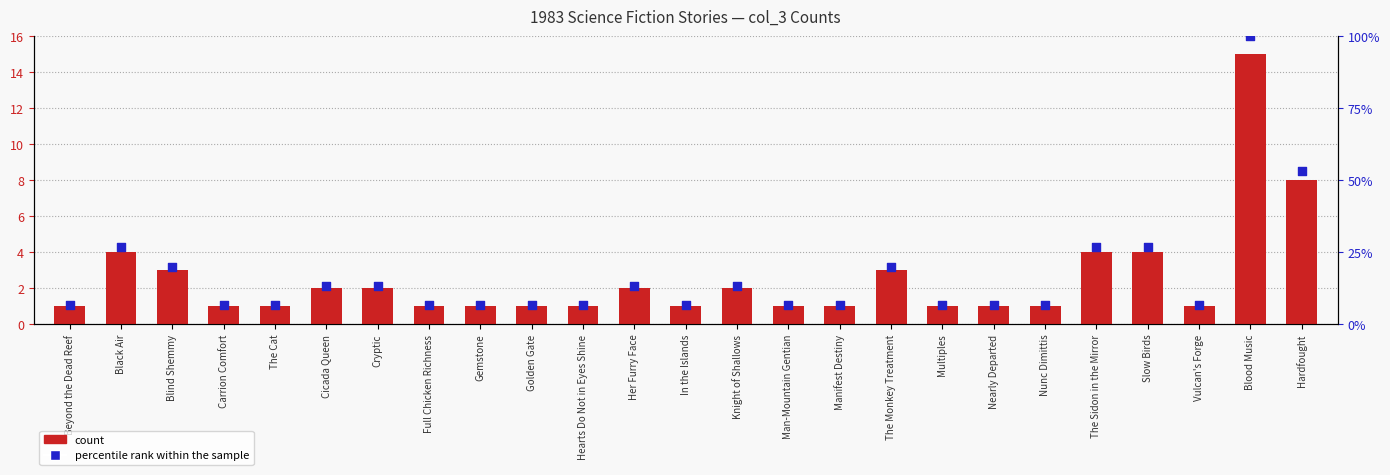

Which series has the widest spread of Y values?

percentile rank within the sample